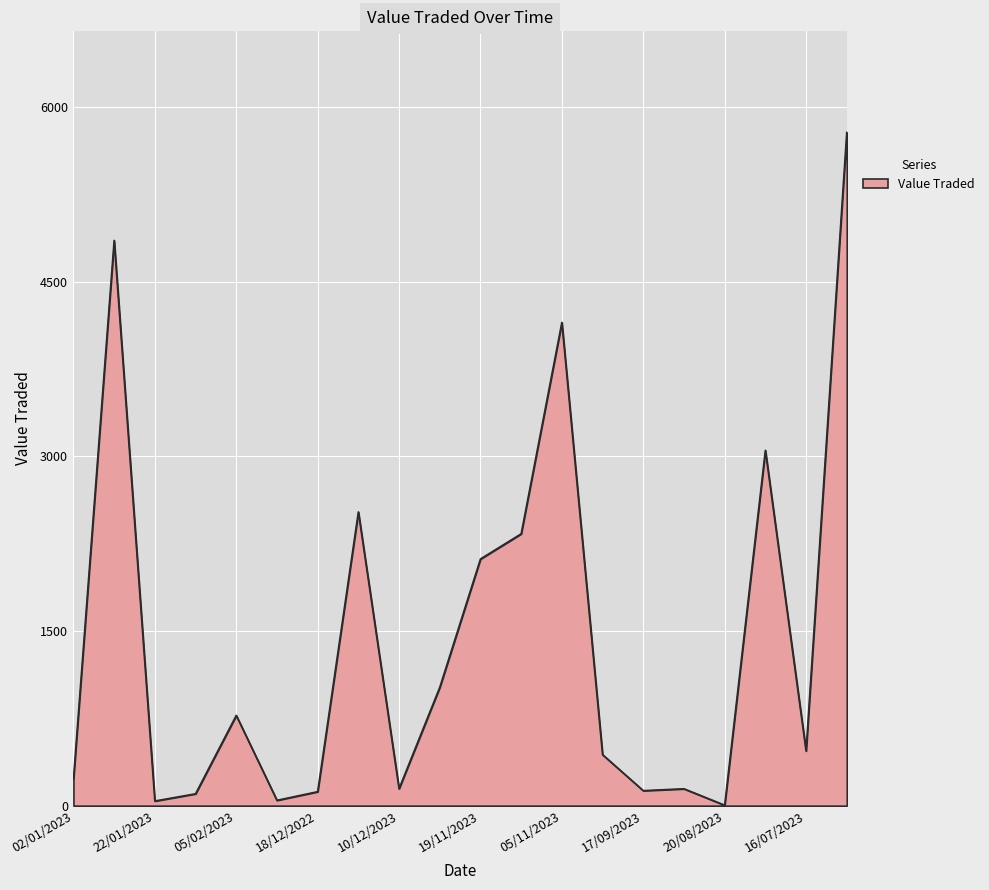

What is the difference between the maximum and minimum values?

5777